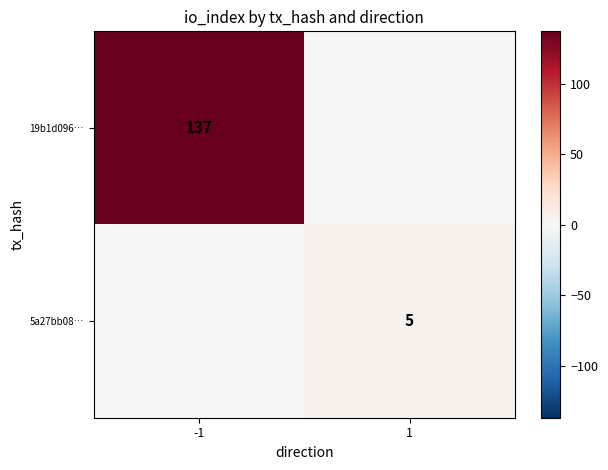

True or false: 5a27bb08… has a value of 5 at 1.

True